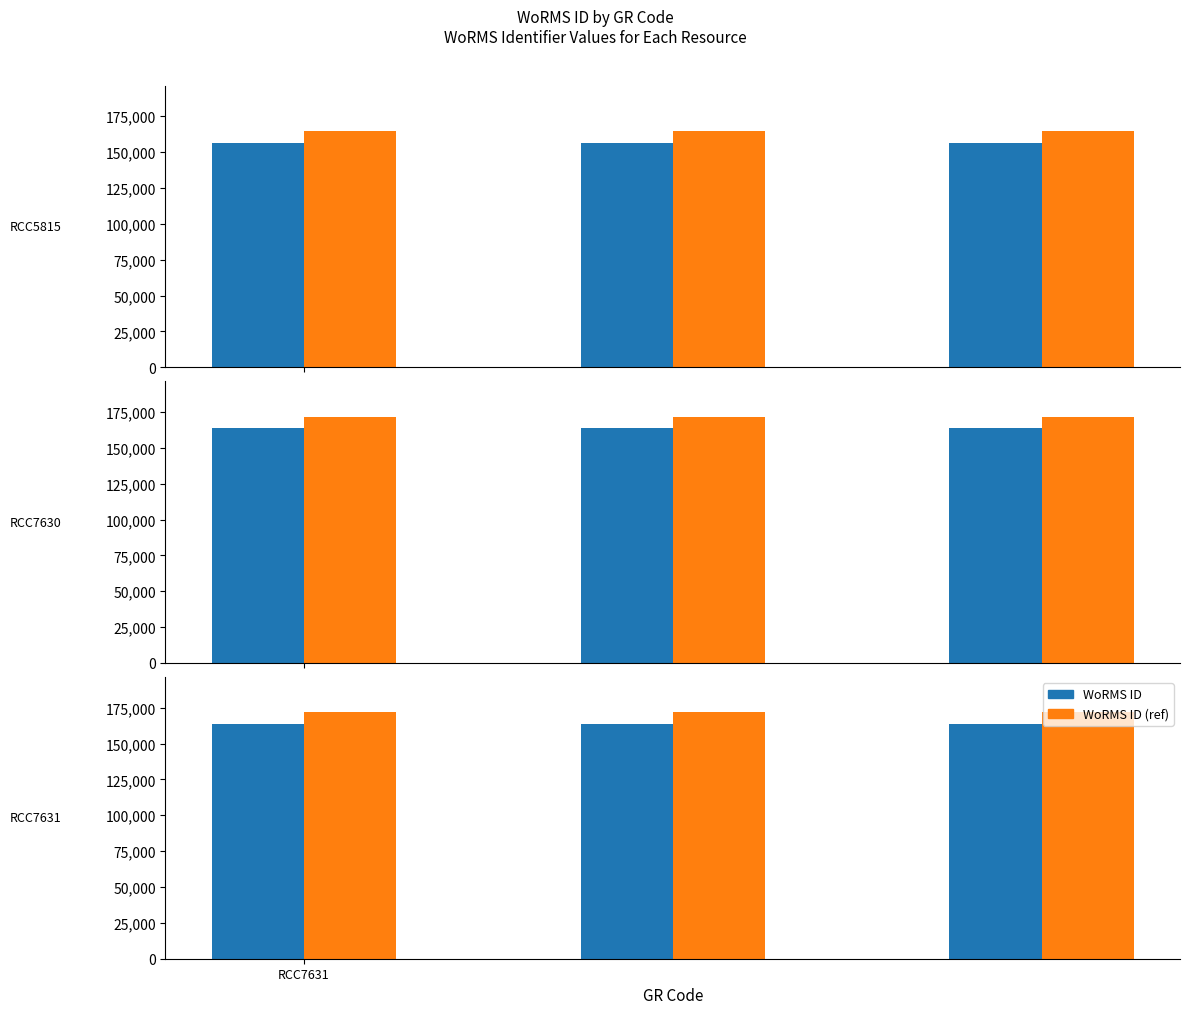

Does the chart contain any negative values?

No